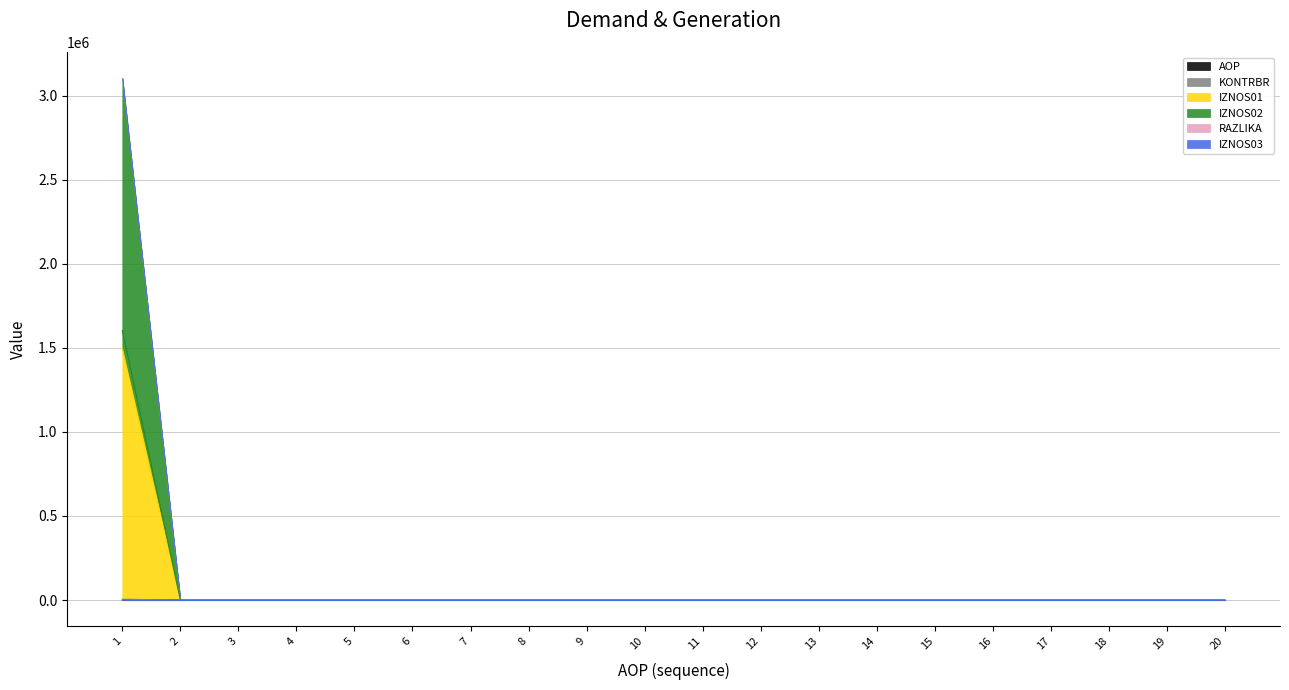

Rank the series at 16 from lowest to highest value.

KONTRBR, IZNOS01, IZNOS02, RAZLIKA, AOP